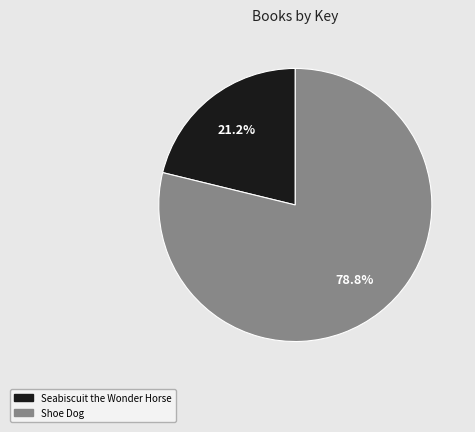

Is it true that Shoe Dog is 79% of the pie?

True